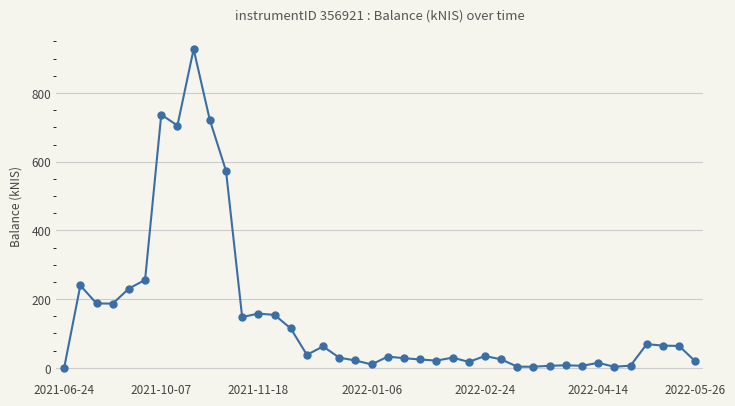

What is the maximum value shown in the chart?

927.7